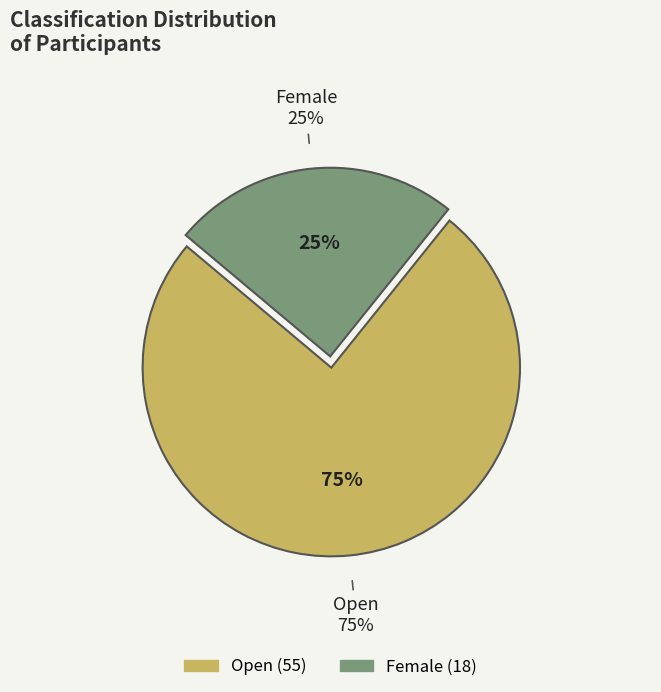

To the nearest percent, what percentage of the pie is Female?

25%